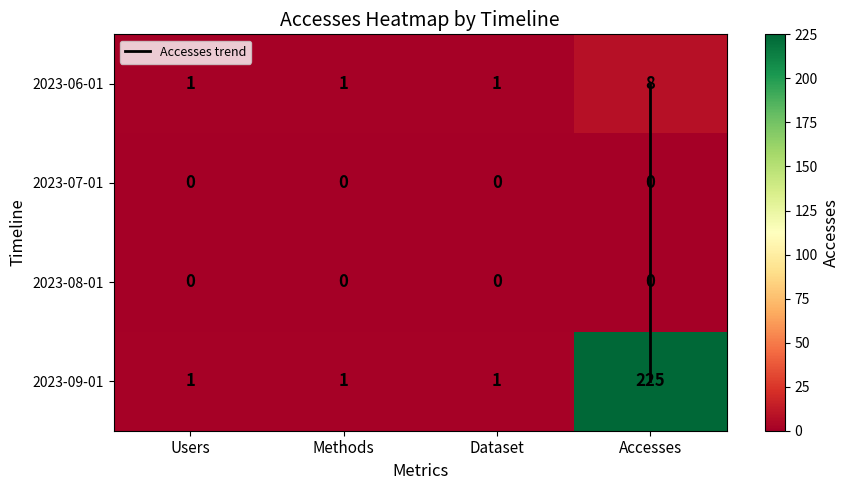

Is it true that 2023-06-01 equals 1 at Users?

False